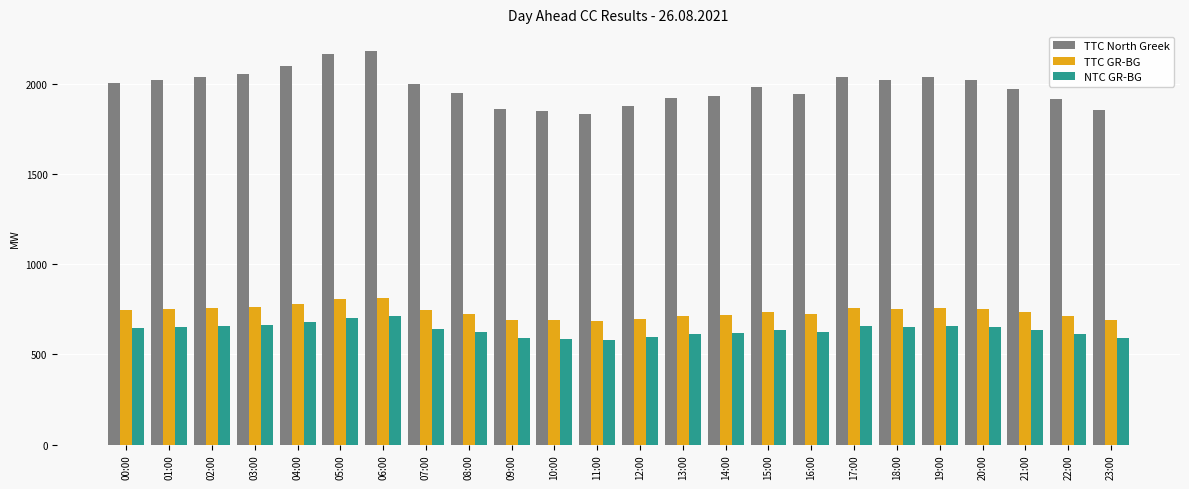

What are all the series names shown in the legend?

TTC North Greek, TTC GR-BG, NTC GR-BG